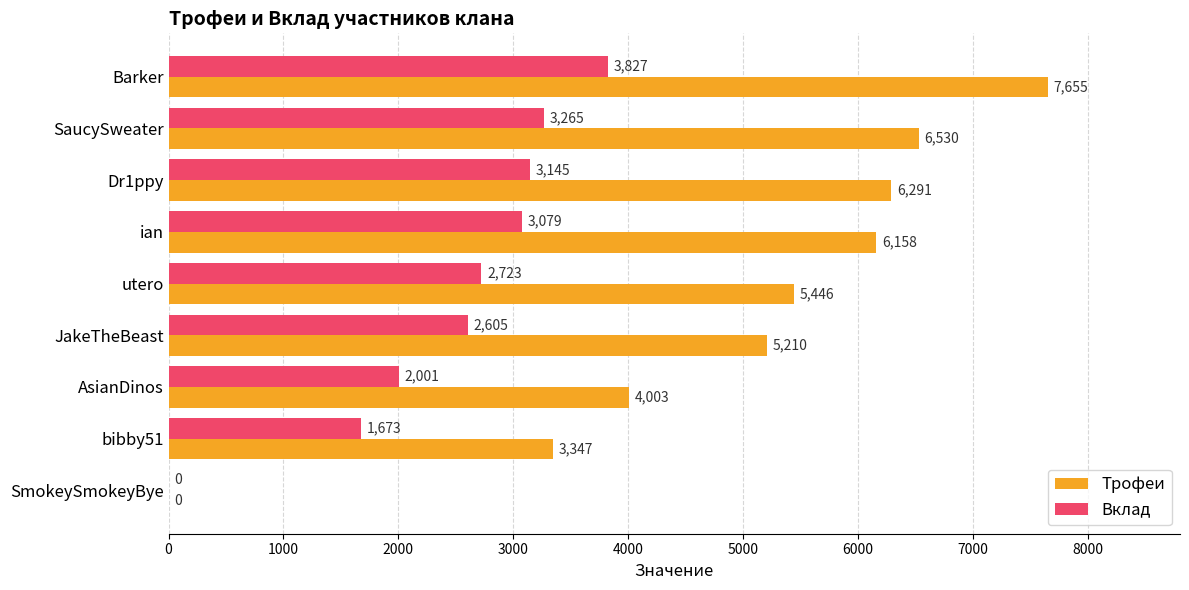

What are all the series names shown in the legend?

Трофеи, Вклад